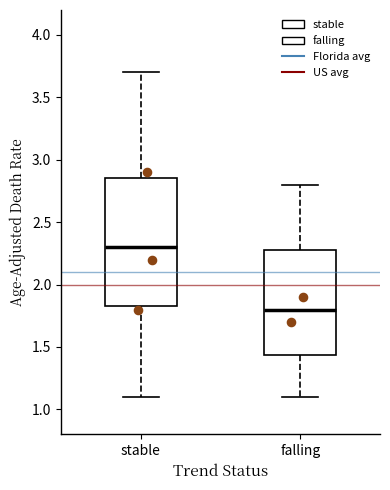

Reading left to right, transcribe this box plot: for each box, give where its median line is, the range the box spans, and where its two whiskers end, as read against the y-axis. The values are not printed on the chart, so give them approximately, as read against the axis.

stable: median 2.30, box 1.85 to 2.85, whiskers 1.10 to 3.70
falling: median 1.80, box 1.45 to 2.30, whiskers 1.10 to 2.80